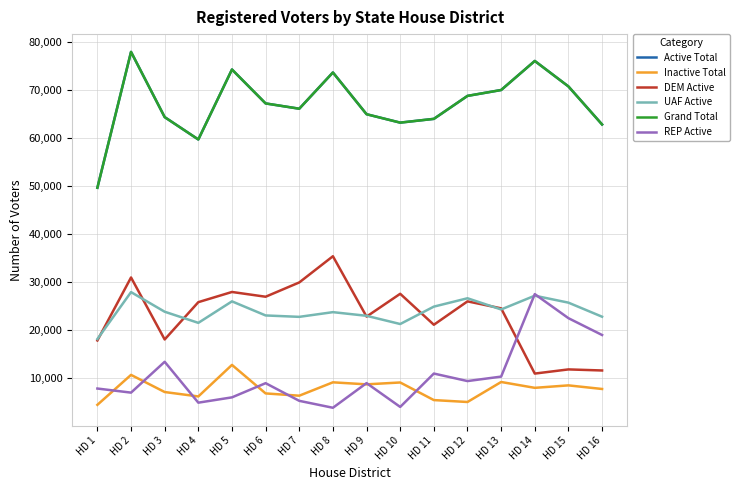

Which series has the widest spread of values?

Active Total